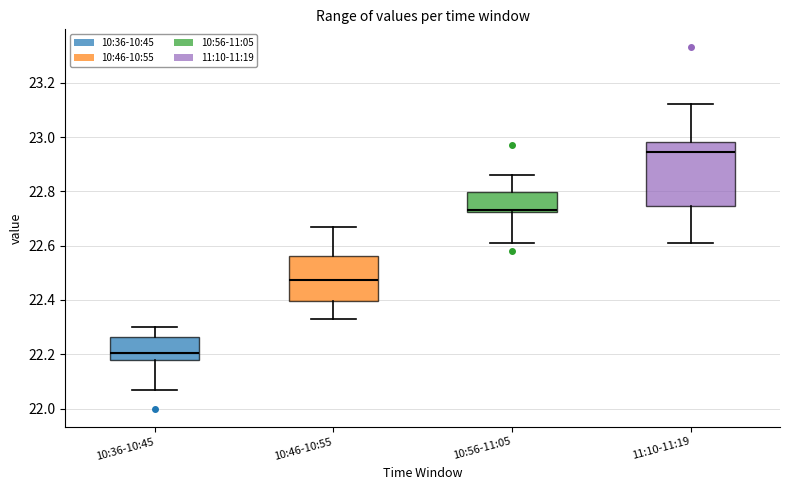

Comparing the boxes themselves (not the whiskers), which one is the tallest?

11:10-11:19